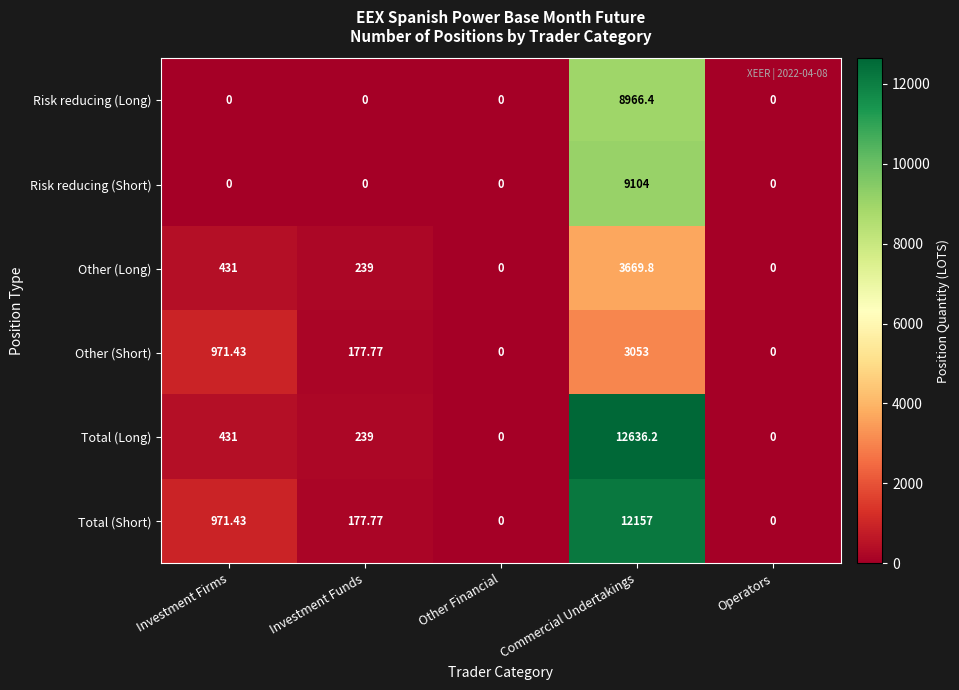

Which series has the largest range (max minus min)?

Total (Long)